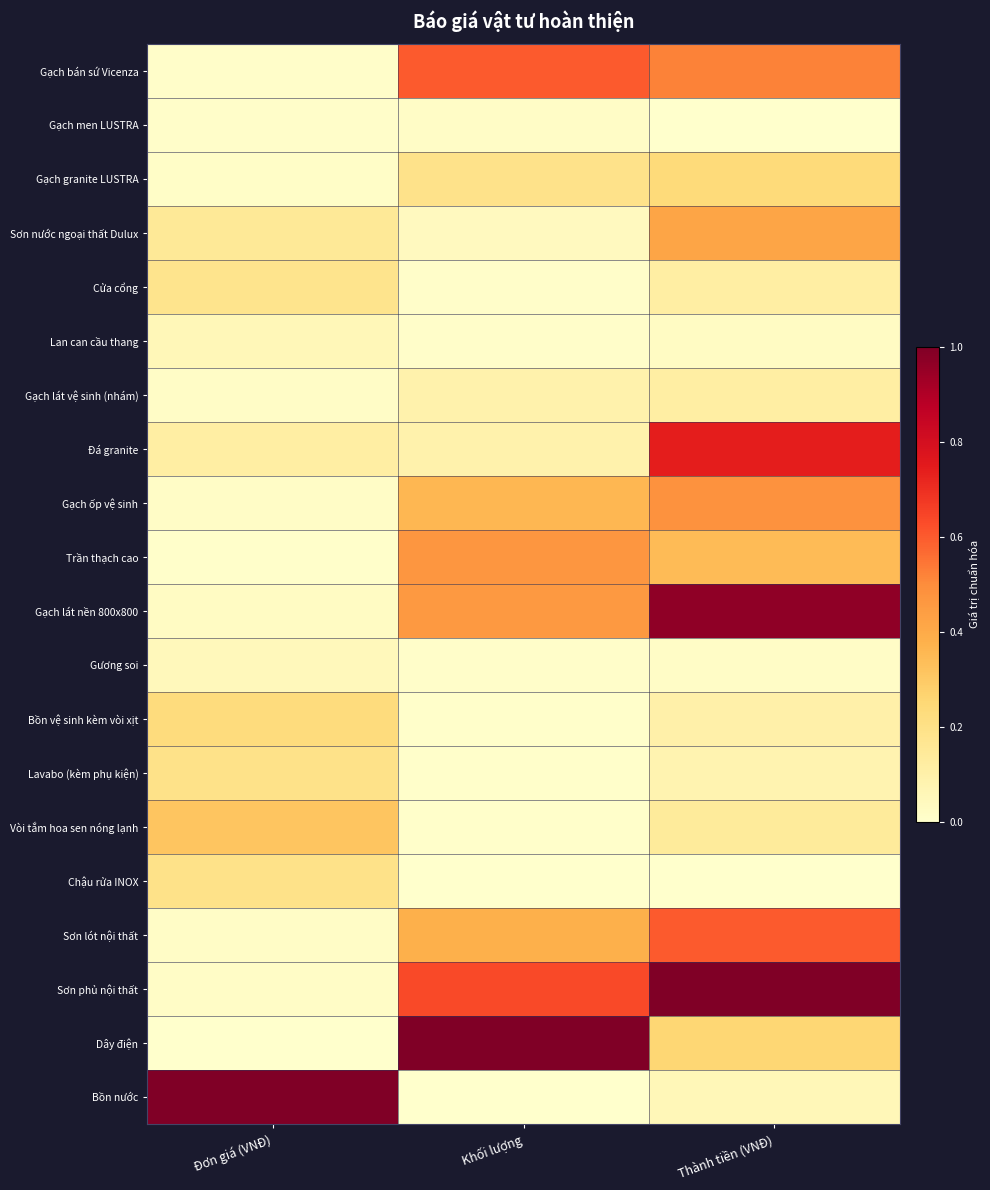

What is the spread (max minus min) of values at Thành tiền (VNĐ)?

1.0